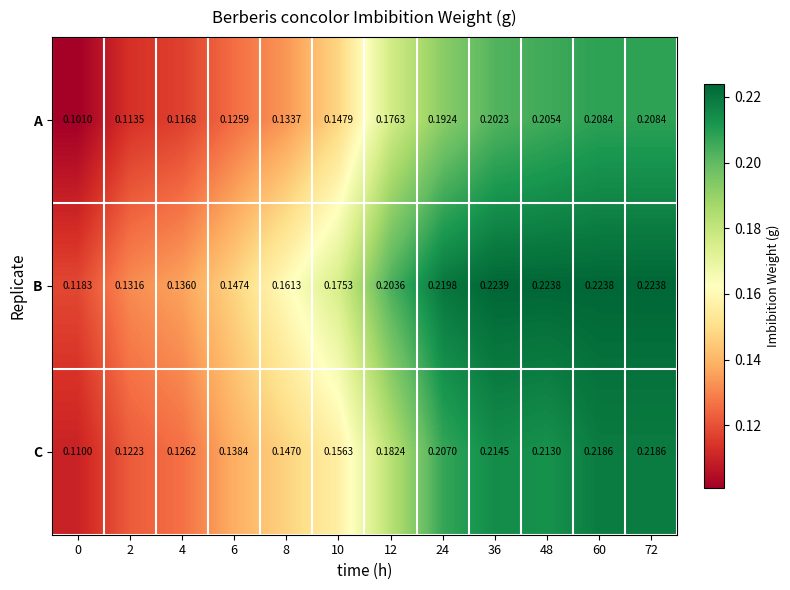

Between 12 and 48, which series saw the biggest shift?

C